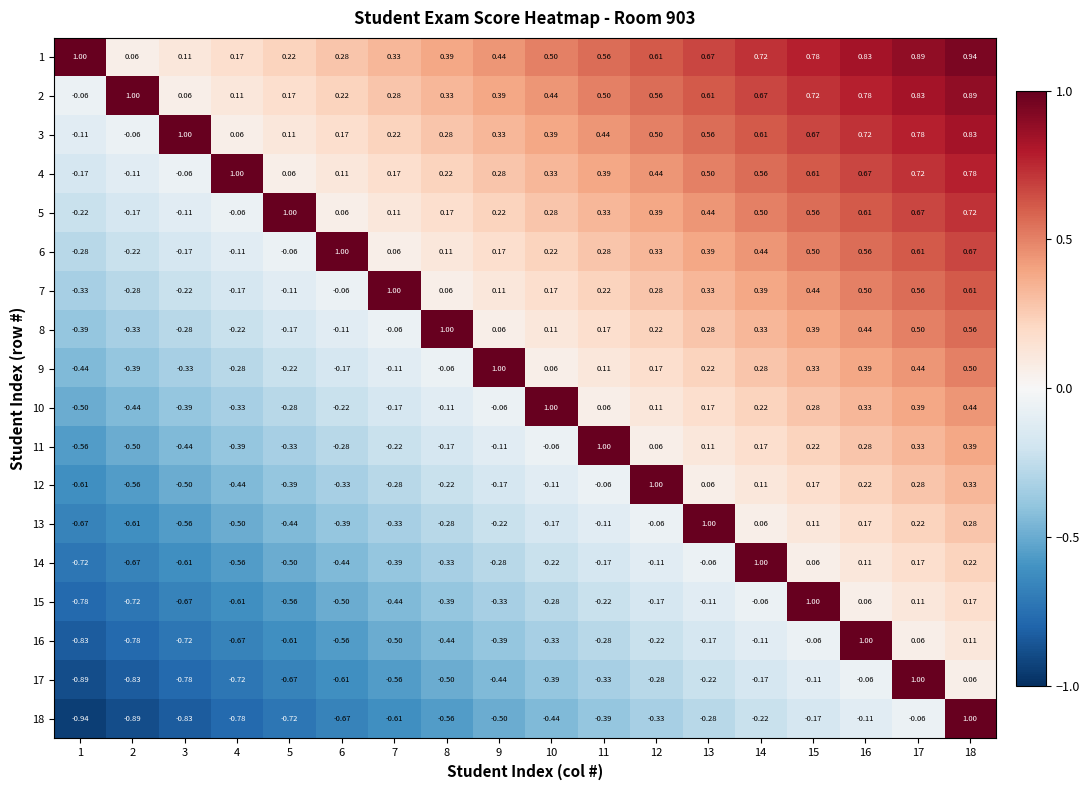

Reading right to left, transcribe all the data shown in this chart.

1: 18=0.9	17=0.9	16=0.8	15=0.8	14=0.7	13=0.7	12=0.6	11=0.6	10=0.5	9=0.4	8=0.4	7=0.3	6=0.3	5=0.2	4=0.2	3=0.1	2=0.1	1=1.0
2: 18=0.9	17=0.8	16=0.8	15=0.7	14=0.7	13=0.6	12=0.6	11=0.5	10=0.4	9=0.4	8=0.3	7=0.3	6=0.2	5=0.2	4=0.1	3=0.1	2=1.0	1=-0.1
3: 18=0.8	17=0.8	16=0.7	15=0.7	14=0.6	13=0.6	12=0.5	11=0.4	10=0.4	9=0.3	8=0.3	7=0.2	6=0.2	5=0.1	4=0.1	3=1.0	2=-0.1	1=-0.1
4: 18=0.8	17=0.7	16=0.7	15=0.6	14=0.6	13=0.5	12=0.4	11=0.4	10=0.3	9=0.3	8=0.2	7=0.2	6=0.1	5=0.1	4=1.0	3=-0.1	2=-0.1	1=-0.2
5: 18=0.7	17=0.7	16=0.6	15=0.6	14=0.5	13=0.4	12=0.4	11=0.3	10=0.3	9=0.2	8=0.2	7=0.1	6=0.1	5=1.0	4=-0.1	3=-0.1	2=-0.2	1=-0.2
6: 18=0.7	17=0.6	16=0.6	15=0.5	14=0.4	13=0.4	12=0.3	11=0.3	10=0.2	9=0.2	8=0.1	7=0.1	6=1.0	5=-0.1	4=-0.1	3=-0.2	2=-0.2	1=-0.3
7: 18=0.6	17=0.6	16=0.5	15=0.4	14=0.4	13=0.3	12=0.3	11=0.2	10=0.2	9=0.1	8=0.1	7=1.0	6=-0.1	5=-0.1	4=-0.2	3=-0.2	2=-0.3	1=-0.3
8: 18=0.6	17=0.5	16=0.4	15=0.4	14=0.3	13=0.3	12=0.2	11=0.2	10=0.1	9=0.1	8=1.0	7=-0.1	6=-0.1	5=-0.2	4=-0.2	3=-0.3	2=-0.3	1=-0.4
9: 18=0.5	17=0.4	16=0.4	15=0.3	14=0.3	13=0.2	12=0.2	11=0.1	10=0.1	9=1.0	8=-0.1	7=-0.1	6=-0.2	5=-0.2	4=-0.3	3=-0.3	2=-0.4	1=-0.4
10: 18=0.4	17=0.4	16=0.3	15=0.3	14=0.2	13=0.2	12=0.1	11=0.1	10=1.0	9=-0.1	8=-0.1	7=-0.2	6=-0.2	5=-0.3	4=-0.3	3=-0.4	2=-0.4	1=-0.5
11: 18=0.4	17=0.3	16=0.3	15=0.2	14=0.2	13=0.1	12=0.1	11=1.0	10=-0.1	9=-0.1	8=-0.2	7=-0.2	6=-0.3	5=-0.3	4=-0.4	3=-0.4	2=-0.5	1=-0.6
12: 18=0.3	17=0.3	16=0.2	15=0.2	14=0.1	13=0.1	12=1.0	11=-0.1	10=-0.1	9=-0.2	8=-0.2	7=-0.3	6=-0.3	5=-0.4	4=-0.4	3=-0.5	2=-0.6	1=-0.6
13: 18=0.3	17=0.2	16=0.2	15=0.1	14=0.1	13=1.0	12=-0.1	11=-0.1	10=-0.2	9=-0.2	8=-0.3	7=-0.3	6=-0.4	5=-0.4	4=-0.5	3=-0.6	2=-0.6	1=-0.7
14: 18=0.2	17=0.2	16=0.1	15=0.1	14=1.0	13=-0.1	12=-0.1	11=-0.2	10=-0.2	9=-0.3	8=-0.3	7=-0.4	6=-0.4	5=-0.5	4=-0.6	3=-0.6	2=-0.7	1=-0.7
15: 18=0.2	17=0.1	16=0.1	15=1.0	14=-0.1	13=-0.1	12=-0.2	11=-0.2	10=-0.3	9=-0.3	8=-0.4	7=-0.4	6=-0.5	5=-0.6	4=-0.6	3=-0.7	2=-0.7	1=-0.8
16: 18=0.1	17=0.1	16=1.0	15=-0.1	14=-0.1	13=-0.2	12=-0.2	11=-0.3	10=-0.3	9=-0.4	8=-0.4	7=-0.5	6=-0.6	5=-0.6	4=-0.7	3=-0.7	2=-0.8	1=-0.8
17: 18=0.1	17=1.0	16=-0.1	15=-0.1	14=-0.2	13=-0.2	12=-0.3	11=-0.3	10=-0.4	9=-0.4	8=-0.5	7=-0.6	6=-0.6	5=-0.7	4=-0.7	3=-0.8	2=-0.8	1=-0.9
18: 18=1.0	17=-0.1	16=-0.1	15=-0.2	14=-0.2	13=-0.3	12=-0.3	11=-0.4	10=-0.4	9=-0.5	8=-0.6	7=-0.6	6=-0.7	5=-0.7	4=-0.8	3=-0.8	2=-0.9	1=-0.9